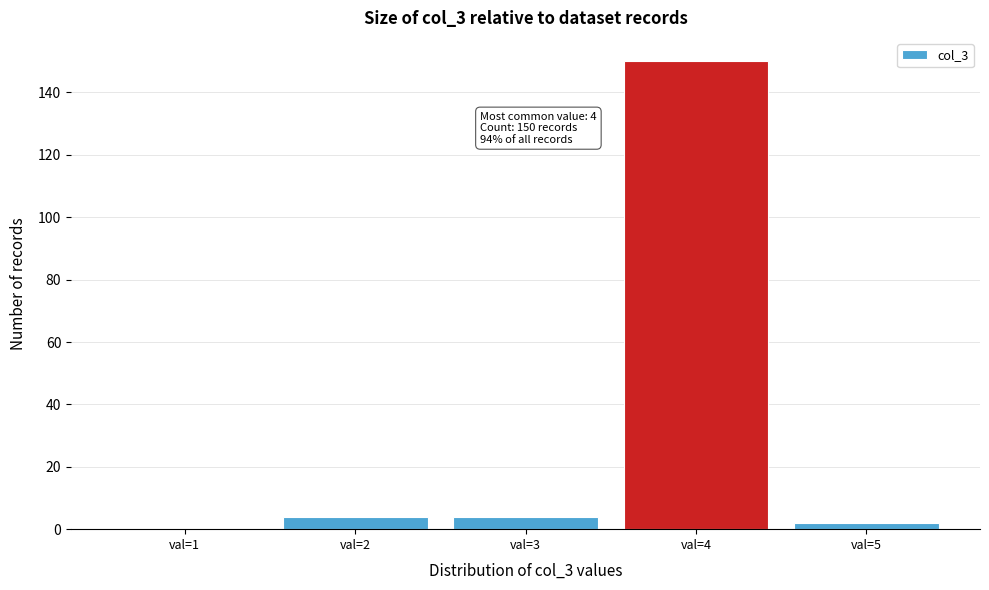

Reading left to right, transcribe all the data shown in this chart.

val=1=0	val=2=4	val=3=4	val=4=150	val=5=2